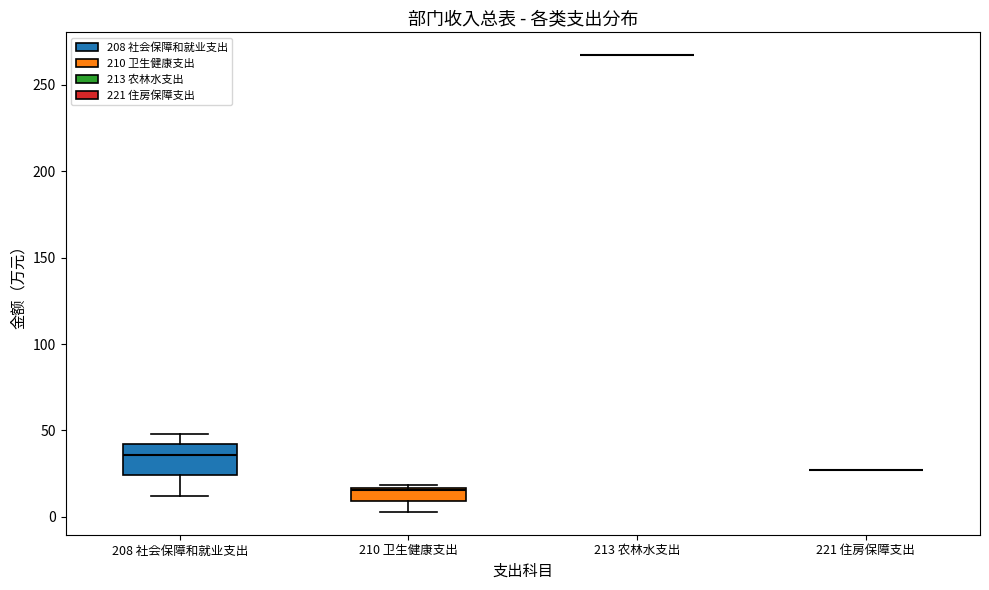

Where is the lower edge of the box for 210 卫生健康支出 on the y-axis? The values are not printed on the chart, so give them approximately, as read against the axis.

10